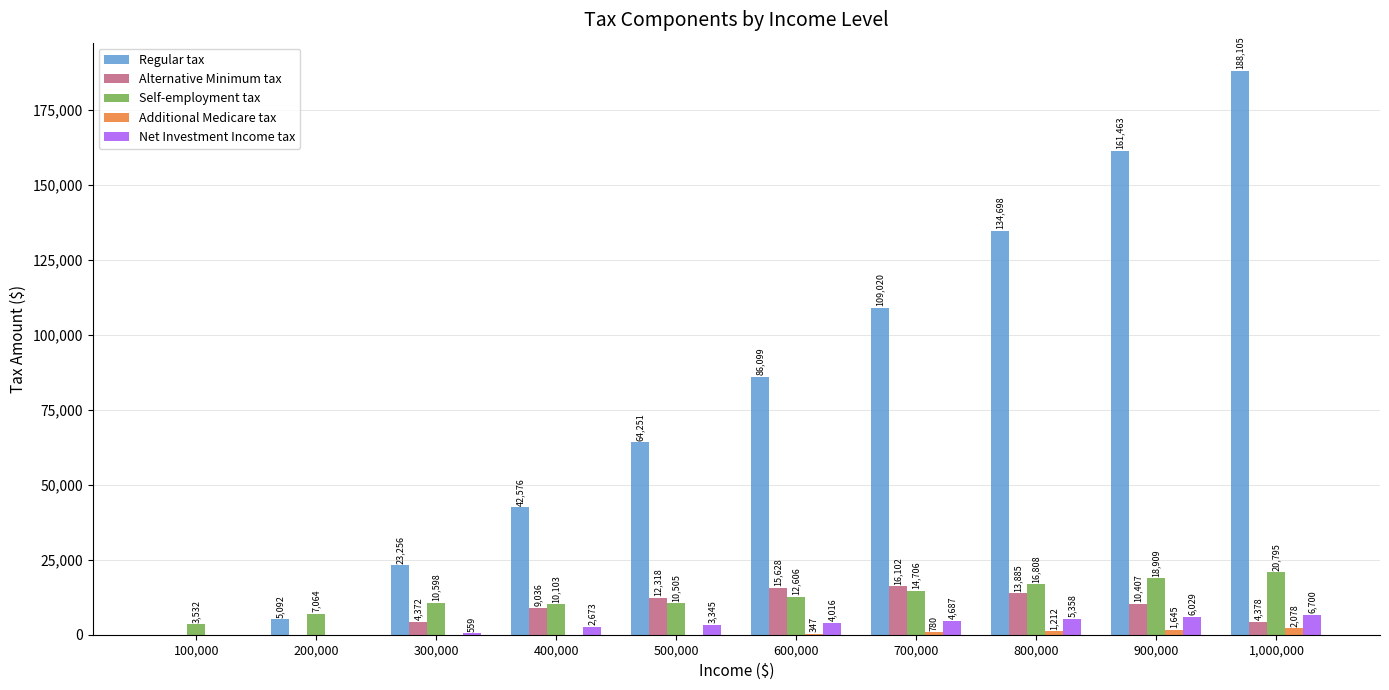

What is the sum of the Net Investment Income tax values at 900,000 and 500,000?

9374